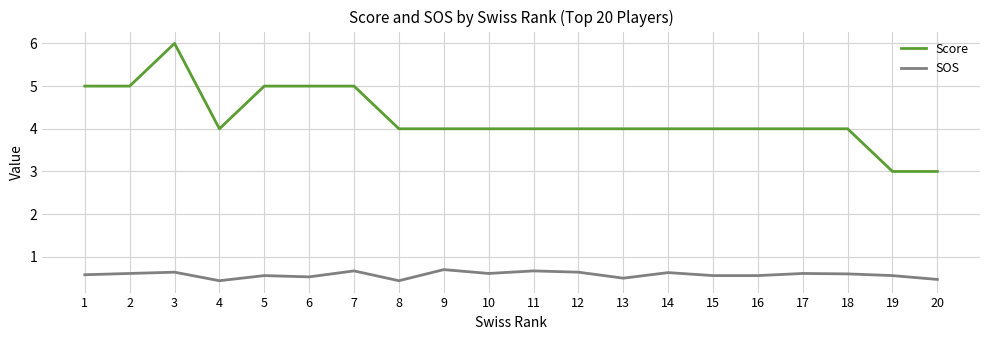

At which category is the sum across all series the highest?

3